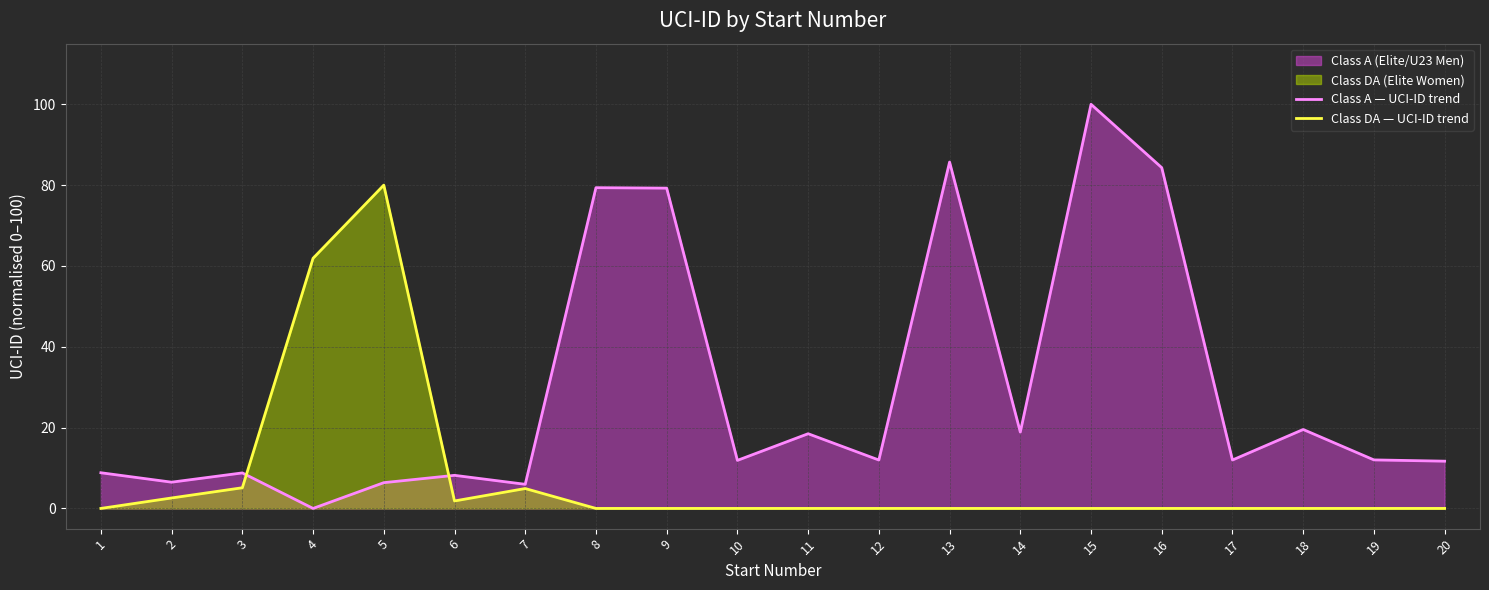

How many interior local peaks does the Class A — UCI-ID trend series have?

7